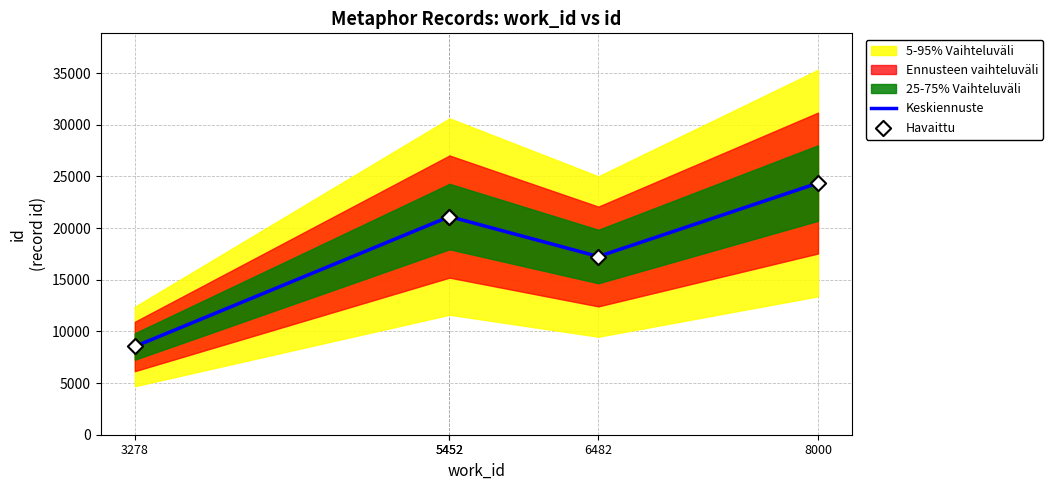

What is the total value across all series at 3278?

17078